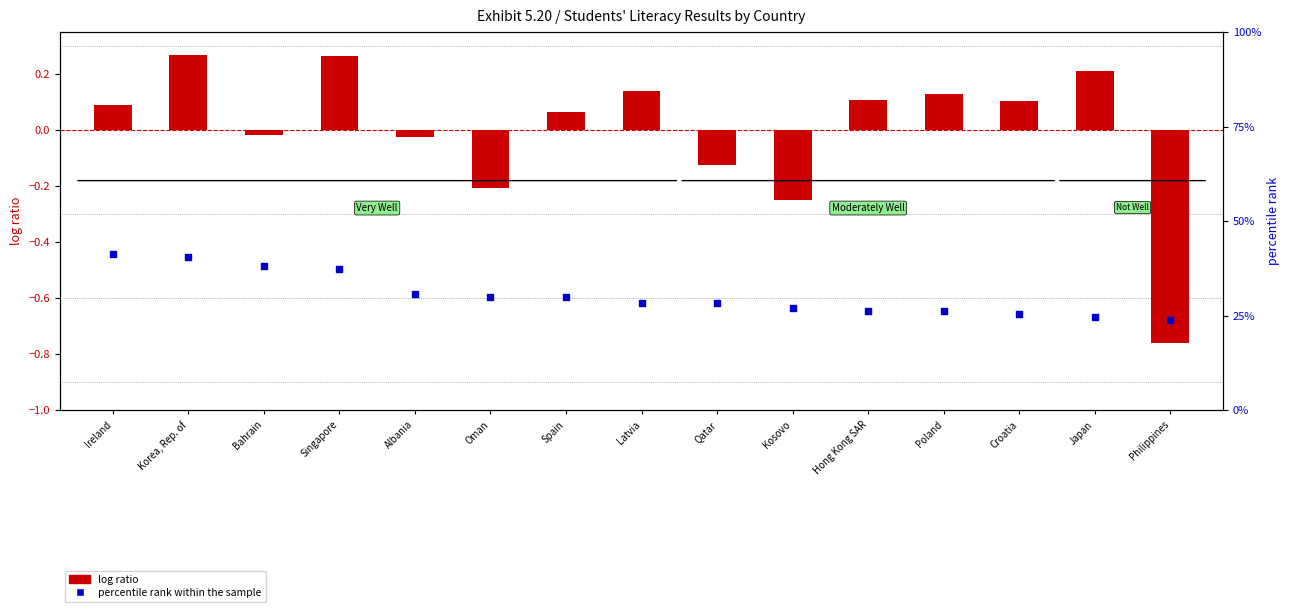

Is the value of percentile rank within the sample at Singapore greater than the value of log ratio at Bahrain?

Yes